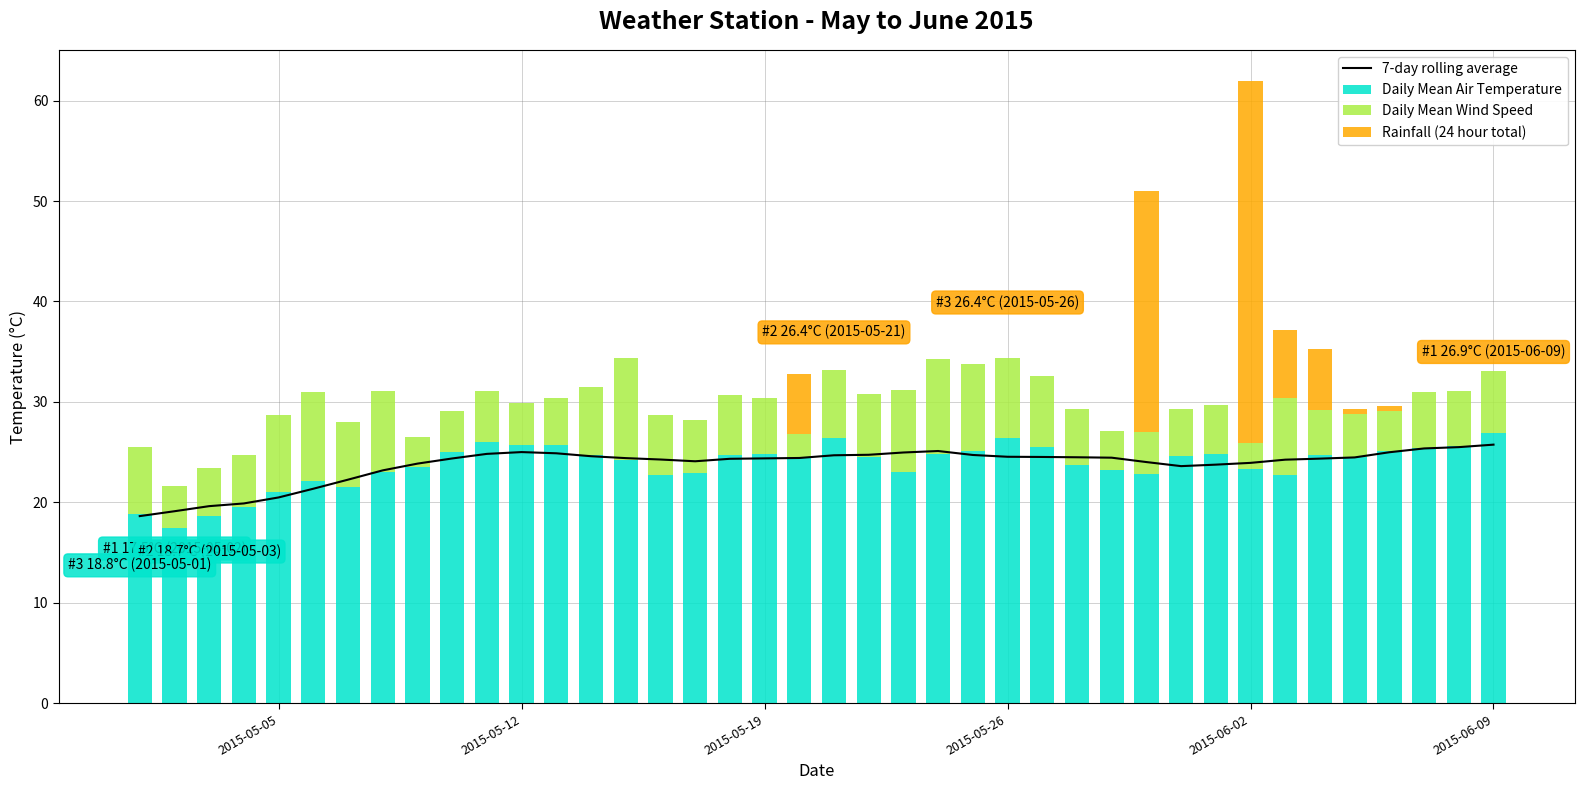

What is the average value of the Rainfall (24 hour total) series?

2.0